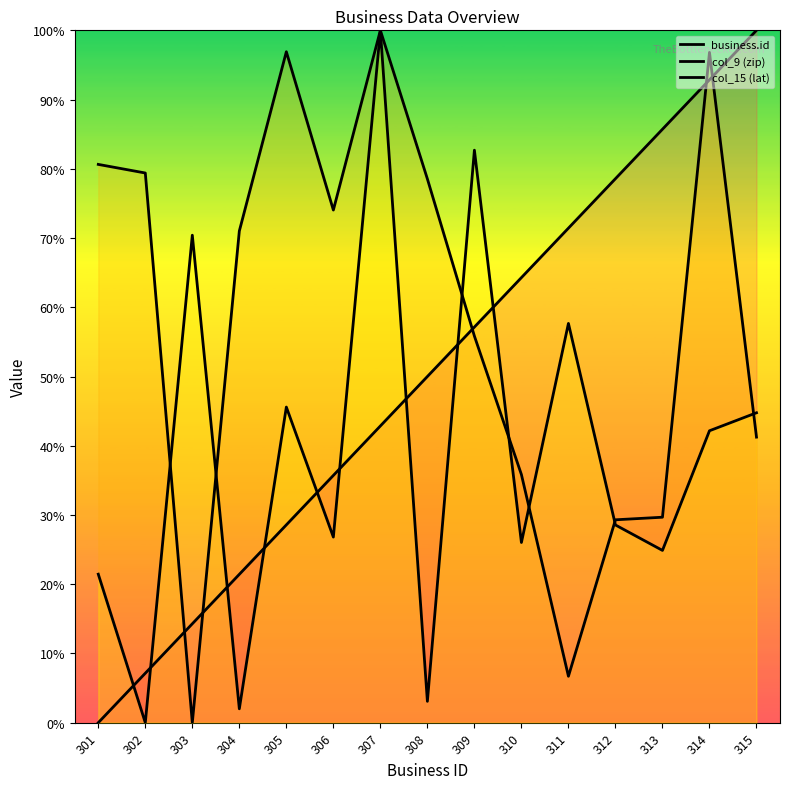

Reading left to right, list all the values displayed in this chart.

business.id: 301=0.0	302=7.1	303=14.3	304=21.4	305=28.6	306=35.7	307=42.9	308=50.0	309=57.1	310=64.3	311=71.4	312=78.6	313=85.7	314=92.9	315=100.0
col_9 (zip): 301=80.6	302=79.4	303=0.0	304=71.0	305=96.9	306=74.0	307=100.0	308=78.5	309=55.8	310=35.8	311=6.7	312=29.3	313=29.7	314=96.8	315=41.2
col_15 (lat): 301=21.4	302=0.0	303=70.4	304=2.0	305=45.6	306=26.8	307=100.0	308=3.1	309=82.7	310=26.0	311=57.7	312=28.6	313=24.9	314=42.2	315=44.8